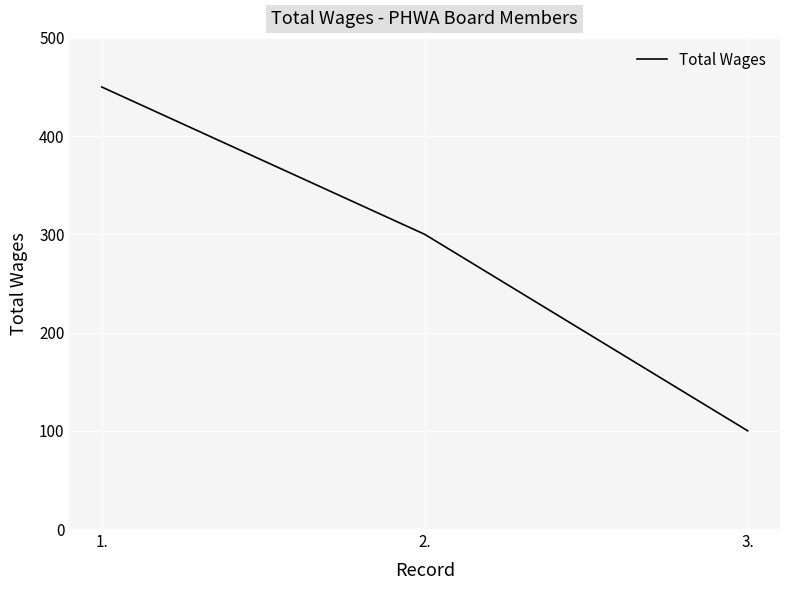

What is the change in value from 1. to 3.?

-350